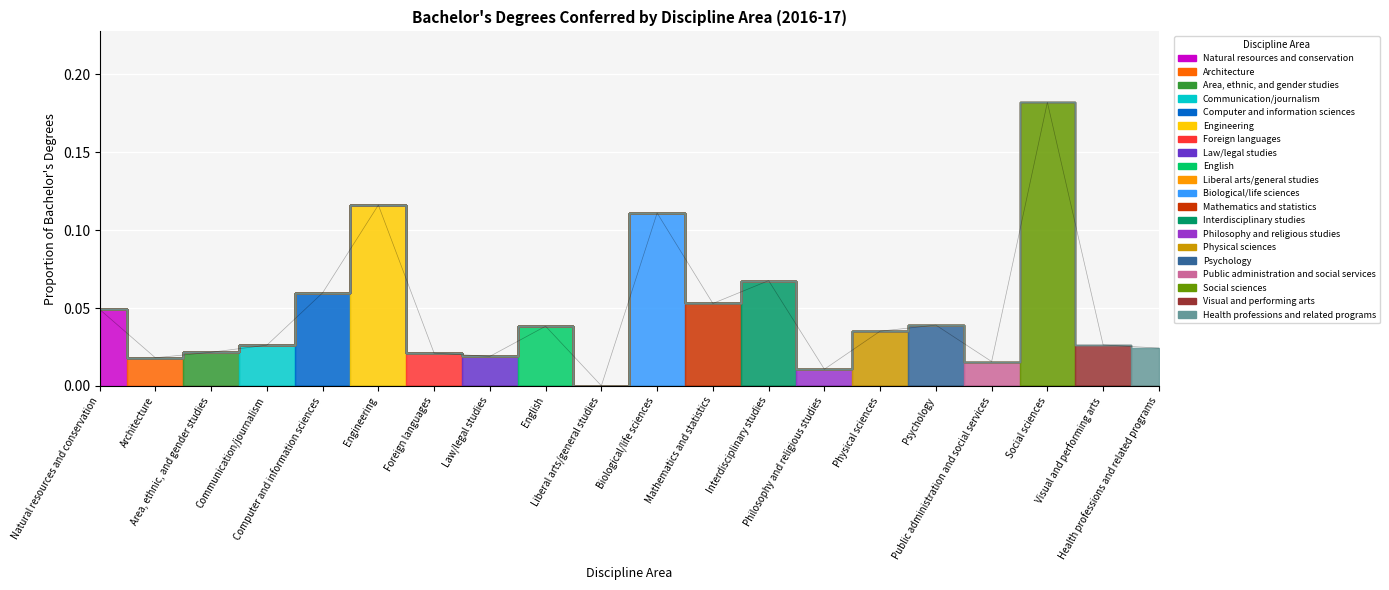

What is the label of the 3rd point from the right?

Social sciences